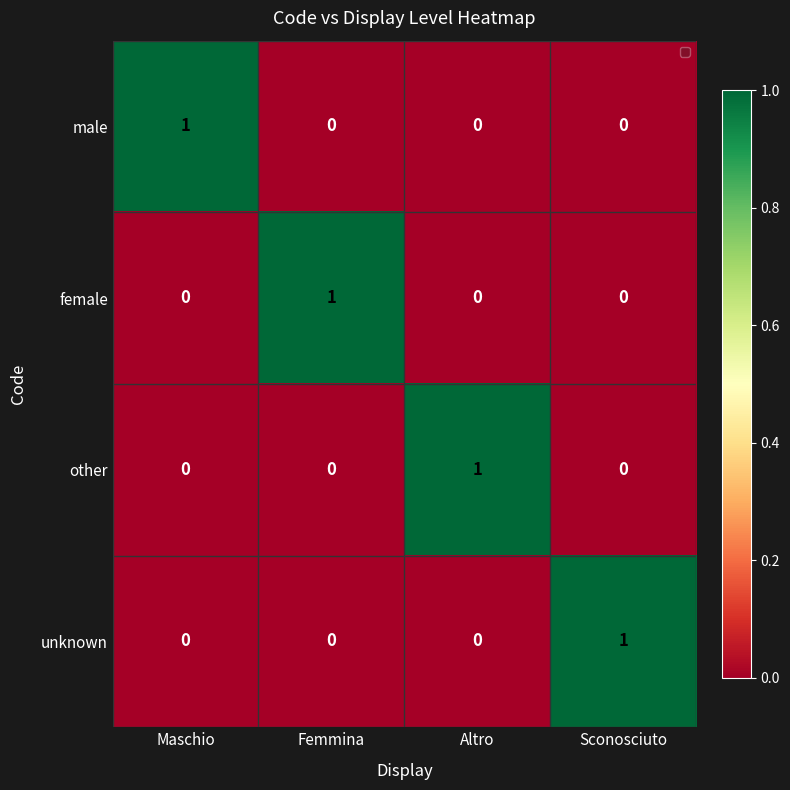

Count the other values in the range 0 to 1.

4